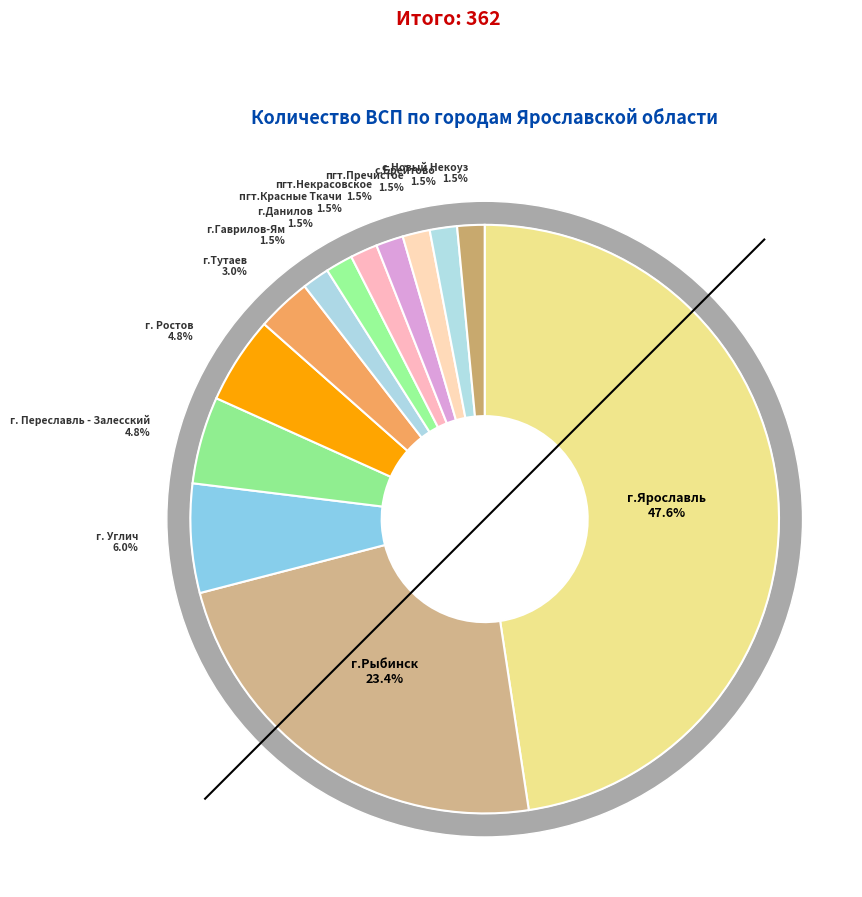

True or false: пгт.Некрасовское accounts for 12% of the total.

False